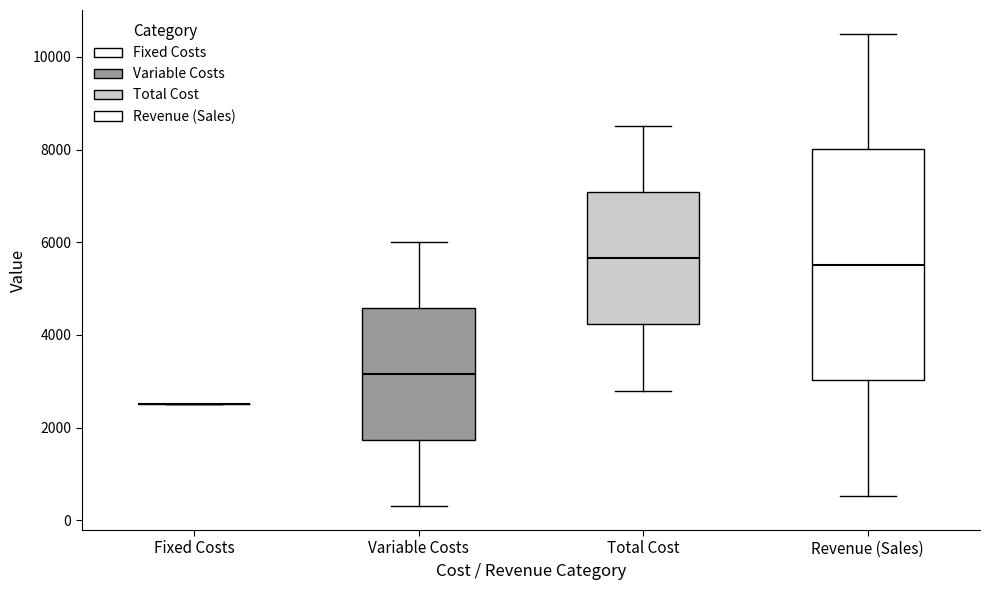

Reading left to right, read every box against the y-axis: the position of its median line, the range the box covers, and the ends of its whiskers. The values are not printed on the chart, so give them approximately, as read against the axis.

Fixed Costs: box collapsed to a line at 2600, whiskers 2600 to 2600
Variable Costs: median 3200, box 1800 to 4600, whiskers 400 to 6000
Total Cost: median 5600, box 4200 to 7000, whiskers 2800 to 8600
Revenue (Sales): median 5600, box 3000 to 8000, whiskers 600 to 10600